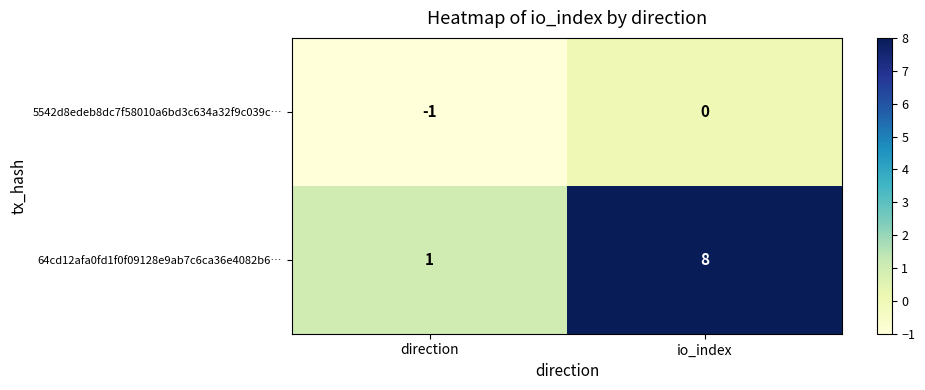

Rank the series at direction from lowest to highest value.

5542d8edeb8dc7f58010a6bd3c634a32f9c039c…, 64cd12afa0fd1f0f09128e9ab7c6ca36e4082b6…